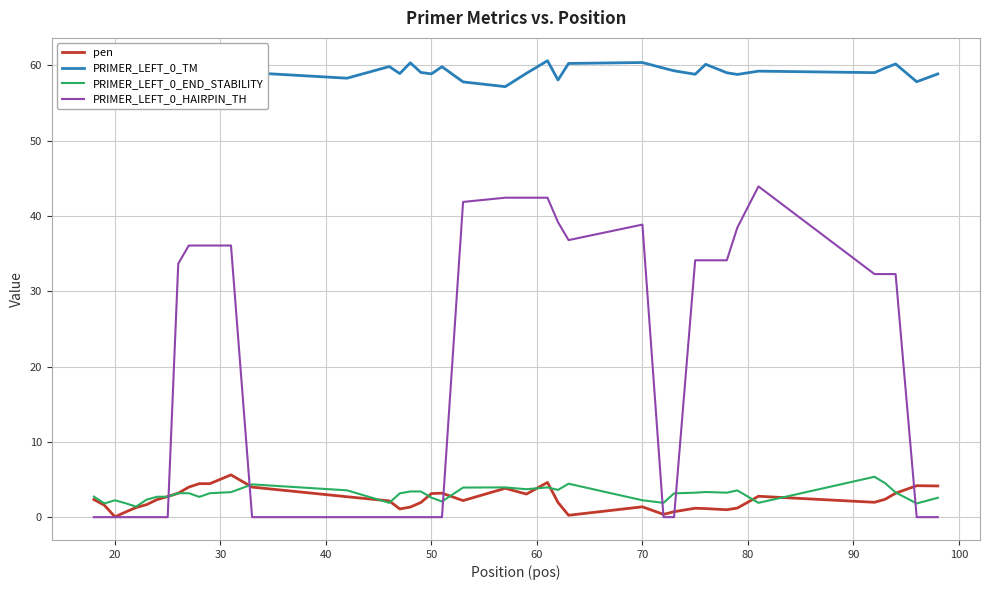

What is the maximum value for PRIMER_LEFT_0_END_STABILITY?

5.4